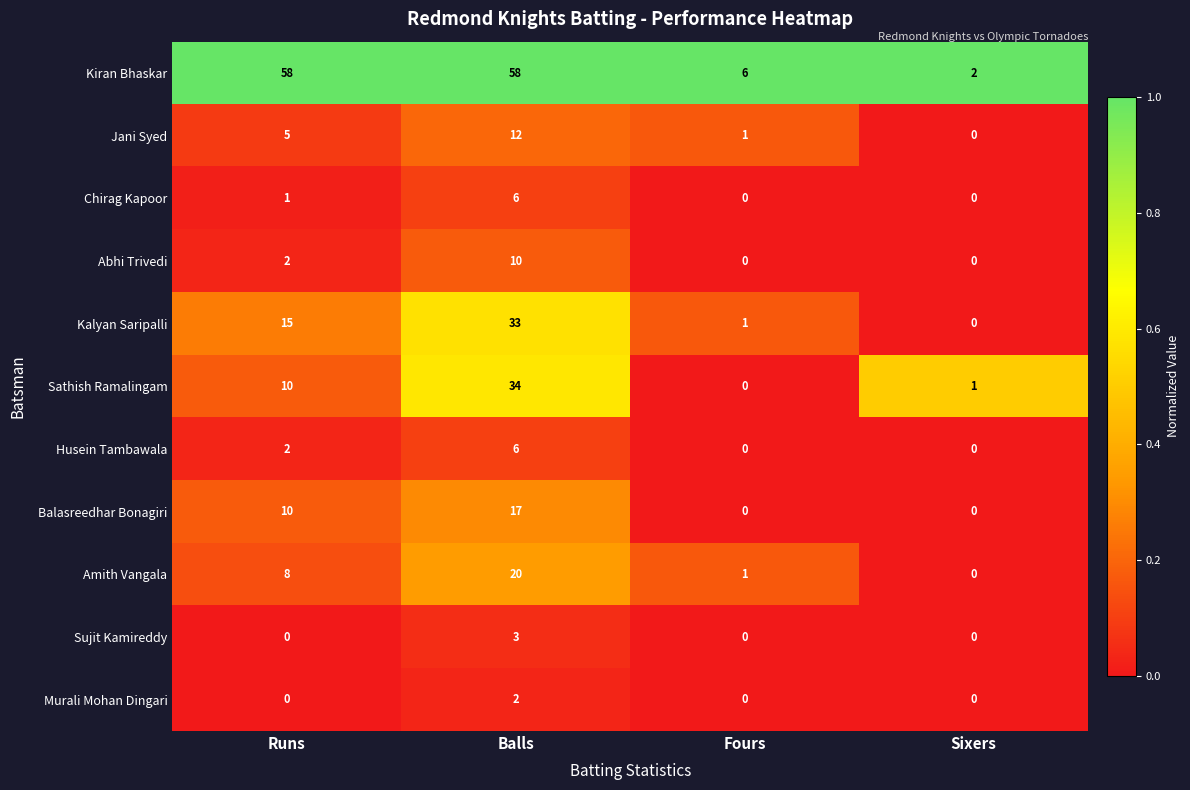

The value of Murali Mohan Dingari at Fours is 0. True or false?

True